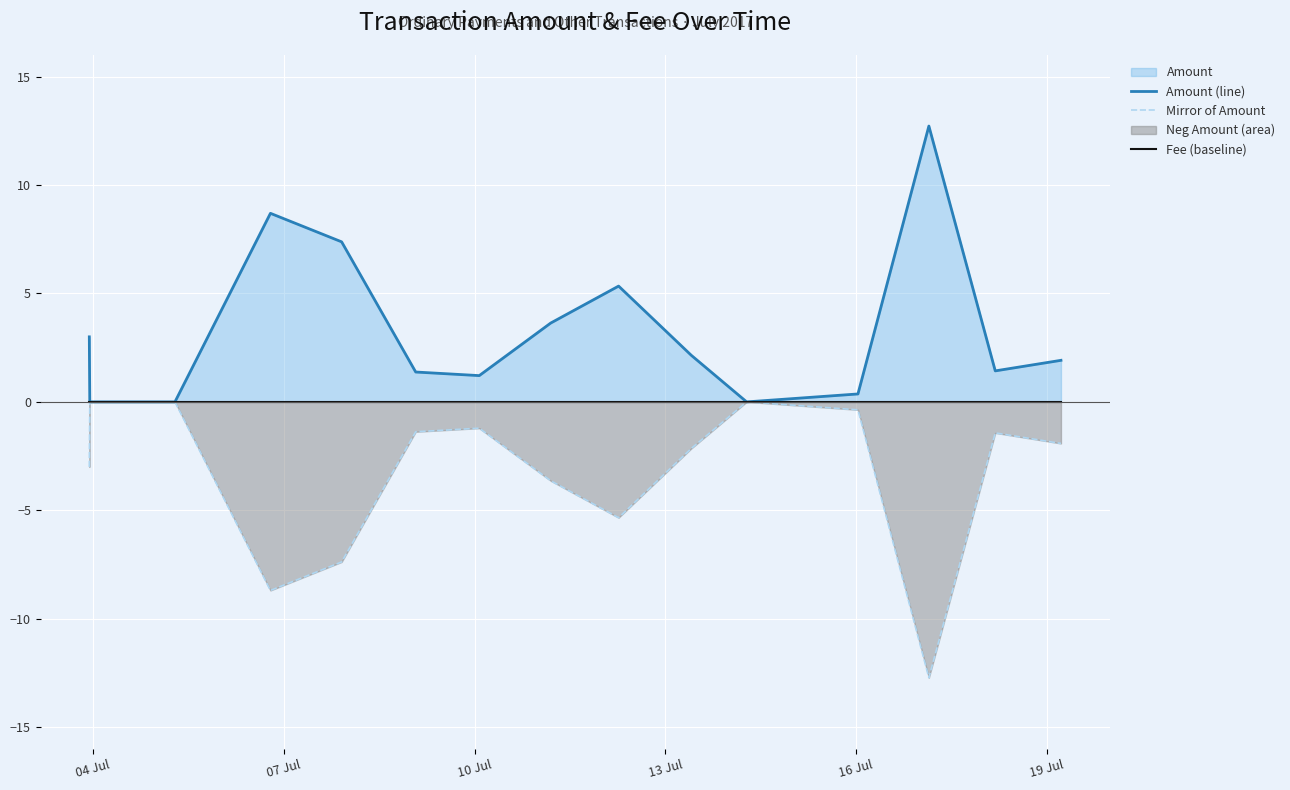

What position from the left is 16 Jul?

5